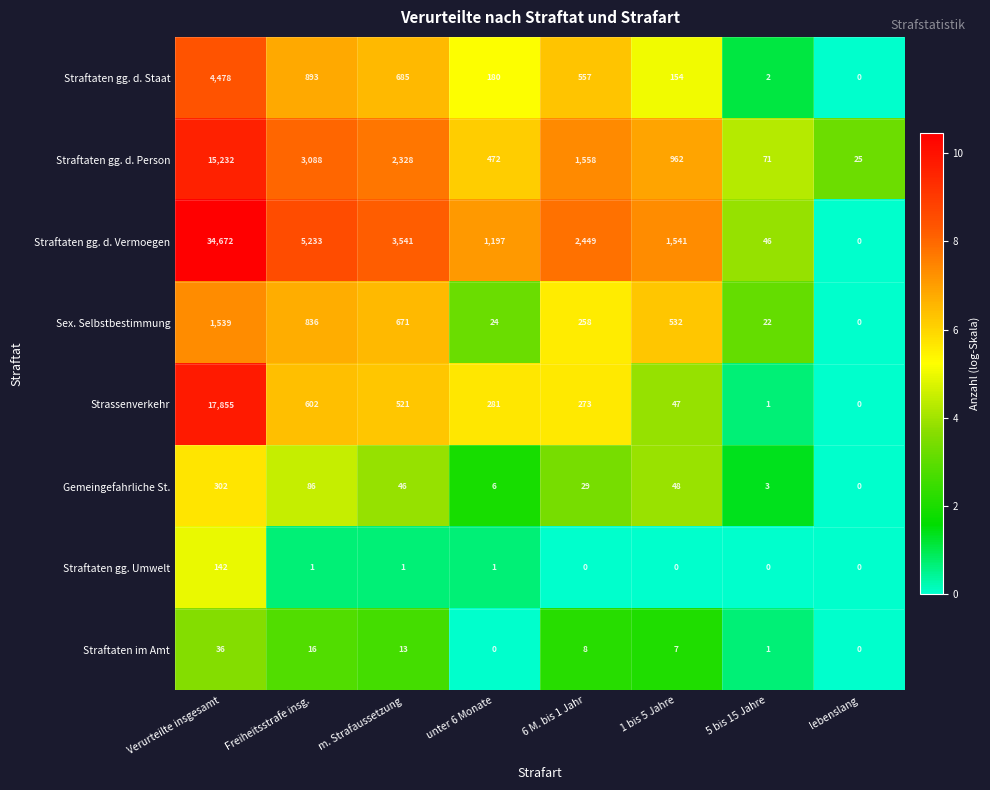

Which category has the highest value across all series?

Verurteilte insgesamt